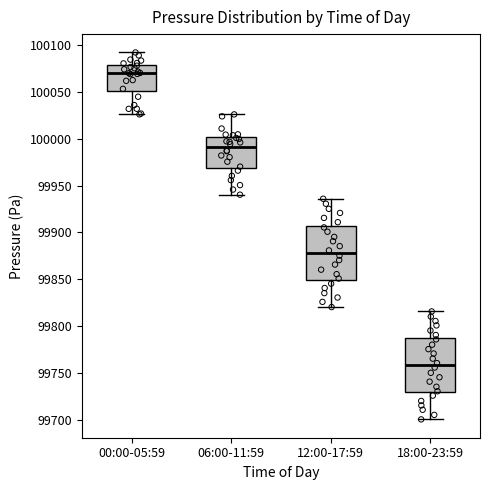

Reading left to right, transcribe this box plot: for each box, give where its median line is, the range the box spans, and where its two whiskers end, as read against the y-axis. The values are not printed on the chart, so give them approximately, as read against the axis.

00:00-05:59: median 100070, box 100050 to 100080, whiskers 100025 to 100090
06:00-11:59: median 99990, box 99970 to 100000, whiskers 99940 to 100025
12:00-17:59: median 99880, box 99850 to 99905, whiskers 99820 to 99935
18:00-23:59: median 99760, box 99730 to 99785, whiskers 99700 to 99815